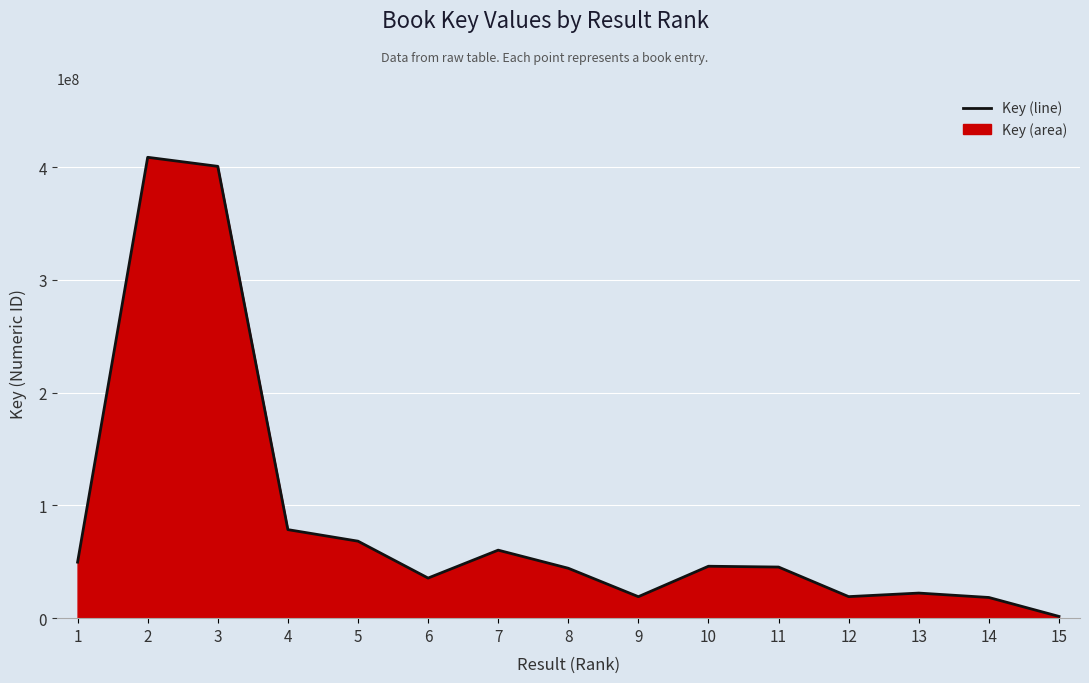

How many distinct data groups are displayed?

1